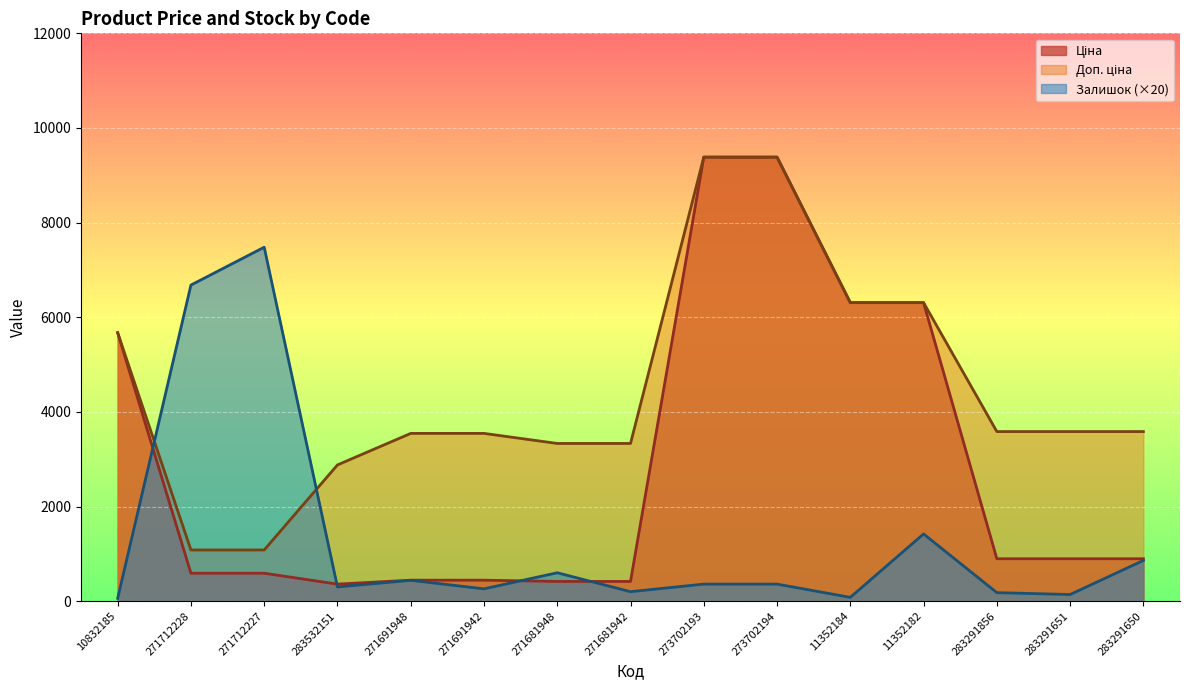

Where is Ціна nearest to the value 4871?

10832185